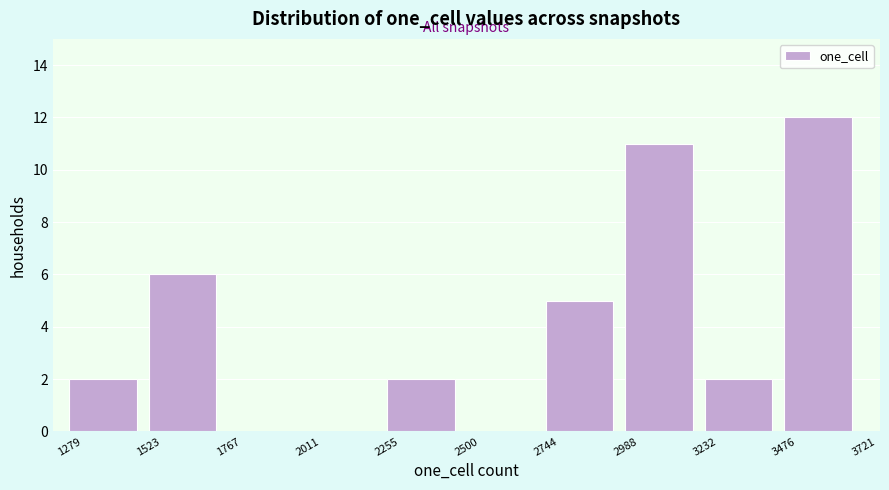

What is the height of the bar covering 2988 to 3232 on the x-axis? The values are not printed on the chart, so give them approximately, as read against the axis.

11